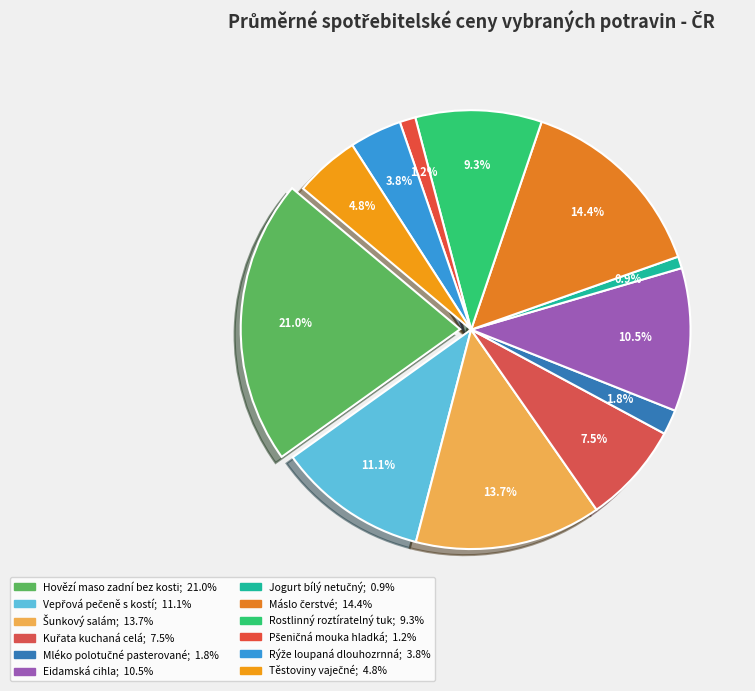

To the nearest percent, what percentage of the pie is Mléko polotučné pasterované?

2%